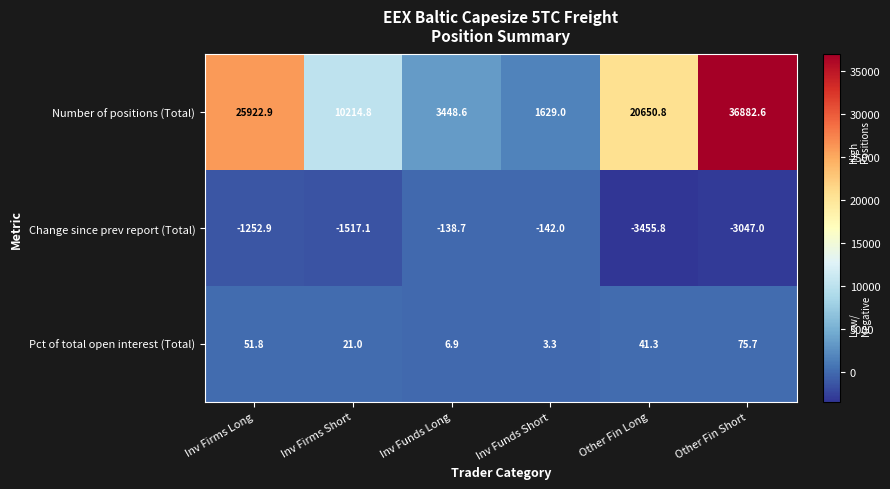

Reading right to left, transcribe all the data shown in this chart.

Number of positions (Total): 36882.6	20650.8	1629.0	3448.6	10214.8	25922.9
Change since prev report (Total): -3047.0	-3455.8	-142.0	-138.7	-1517.1	-1252.9
Pct of total open interest (Total): 75.7	41.3	3.3	6.9	21.0	51.8